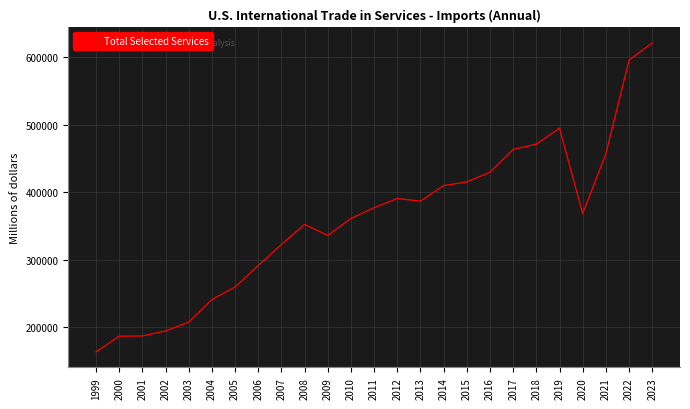

The value at 2014 is 410021. True or false?

True